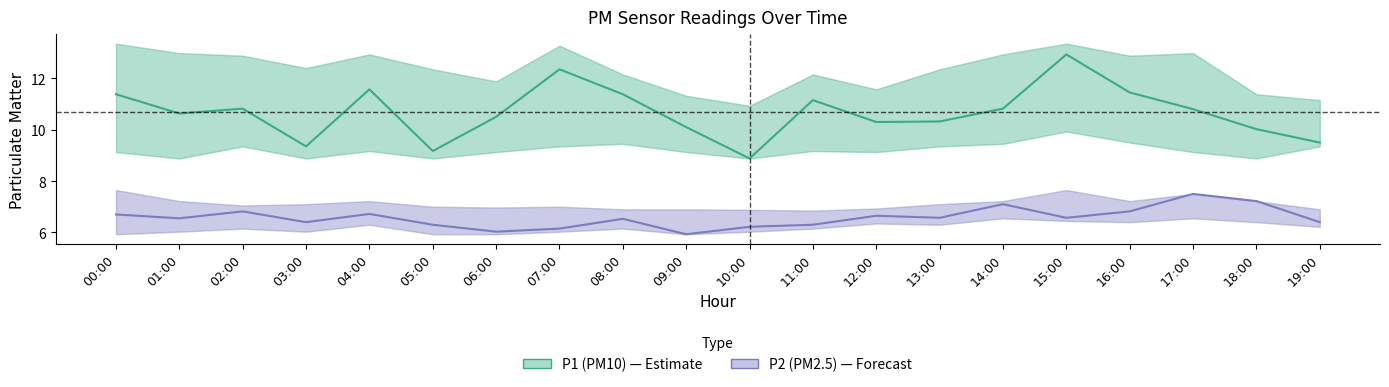

Reading right to left, what are all the values shown in this chart?

P1 (PM10): 19:00=9.5	18:00=10.0	17:00=10.8	16:00=11.4	15:00=12.9	14:00=10.8	13:00=10.3	12:00=10.3	11:00=11.2	10:00=8.9	09:00=10.1	08:00=11.4	07:00=12.3	06:00=10.5	05:00=9.2	04:00=11.6	03:00=9.3	02:00=10.8	01:00=10.6	00:00=11.4
P2 (PM2.5): 19:00=6.4	18:00=7.2	17:00=7.5	16:00=6.8	15:00=6.6	14:00=7.1	13:00=6.6	12:00=6.7	11:00=6.3	10:00=6.2	09:00=5.9	08:00=6.5	07:00=6.2	06:00=6.0	05:00=6.3	04:00=6.7	03:00=6.4	02:00=6.8	01:00=6.5	00:00=6.7